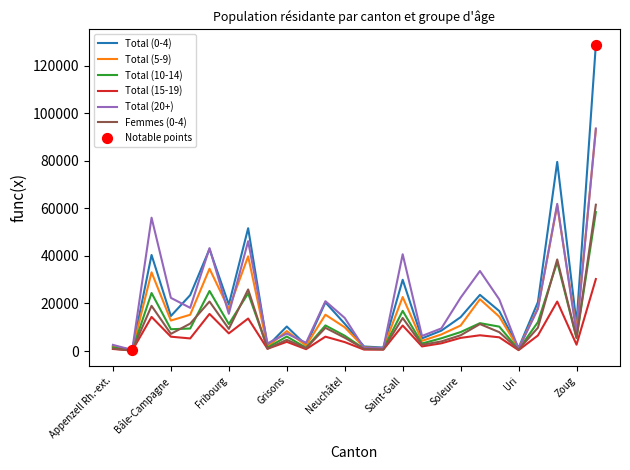

What is the maximum value shown in the chart?

128807